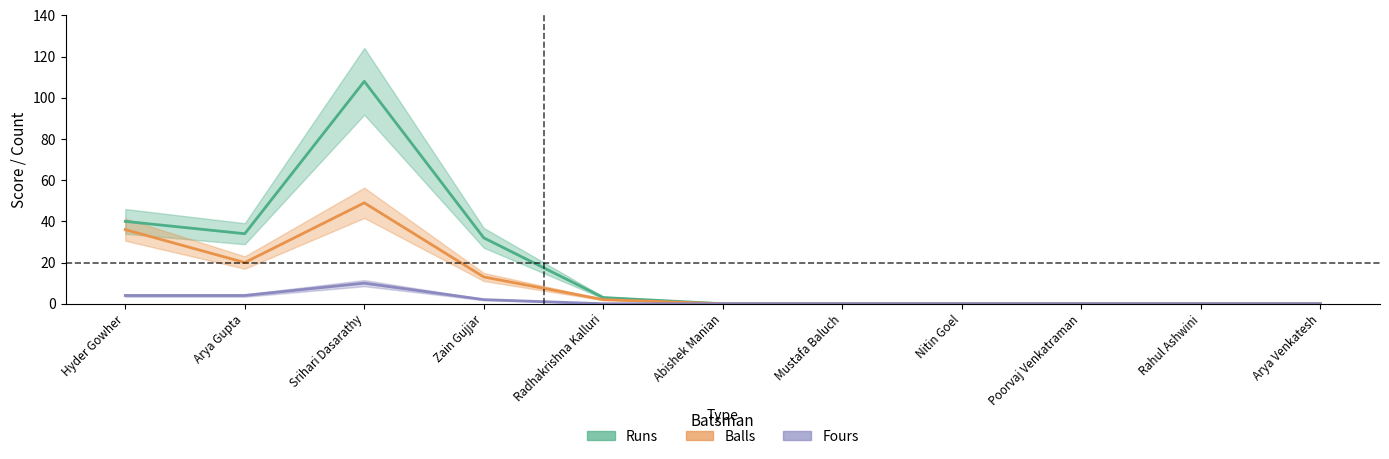

Rank the series at Arya Gupta from lowest to highest value.

Fours, Balls, Runs